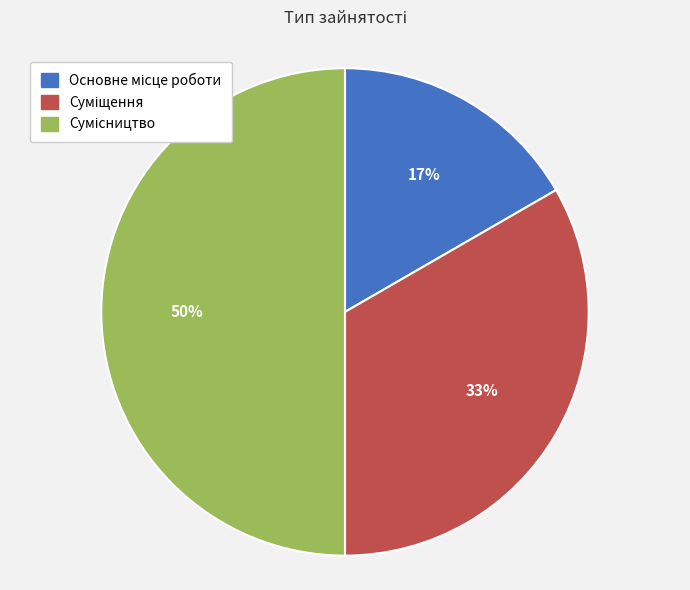

To the nearest percent, what is the average slice percentage?

33%